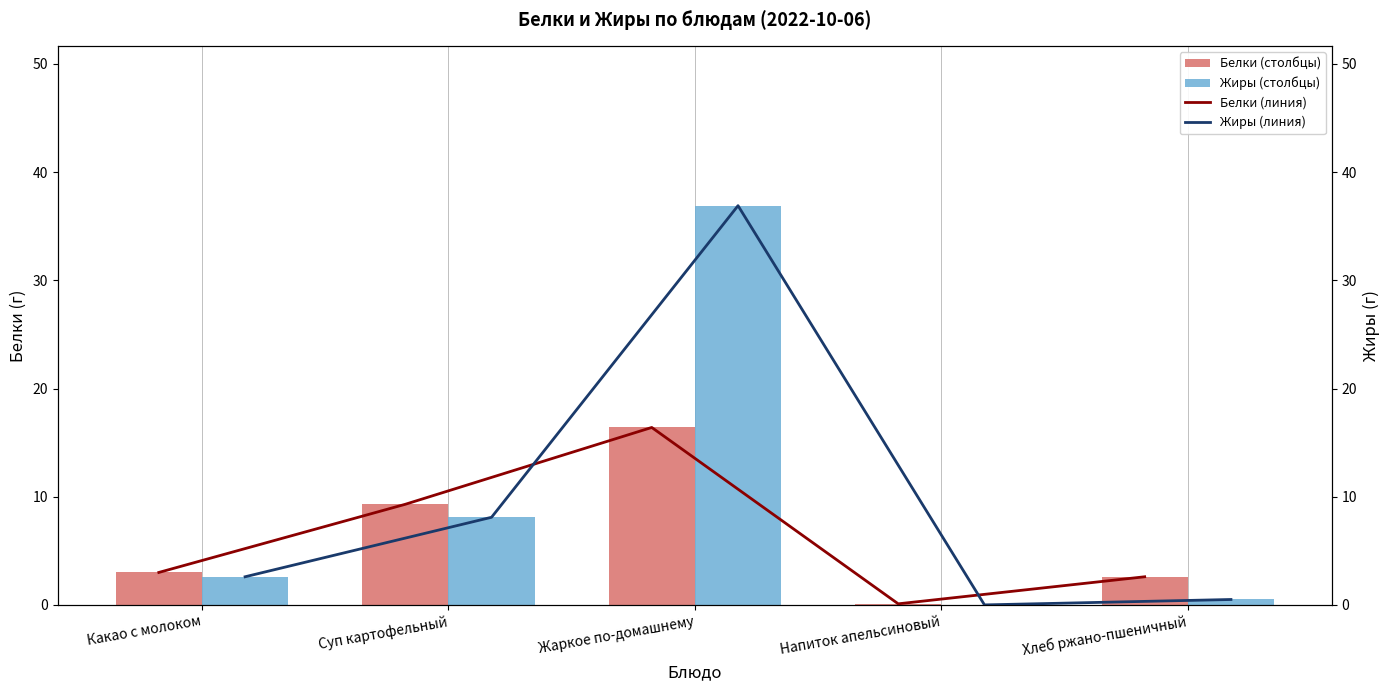

Reading left to right, list all the values displayed in this chart.

Белки: 3.0	9.3	16.4	0.1	2.6
Жиры: 2.6	8.1	36.9	0.0	0.5
Белки (линия): 3.0	9.3	16.4	0.1	2.6
Жиры (линия): 2.6	8.1	36.9	0.0	0.5